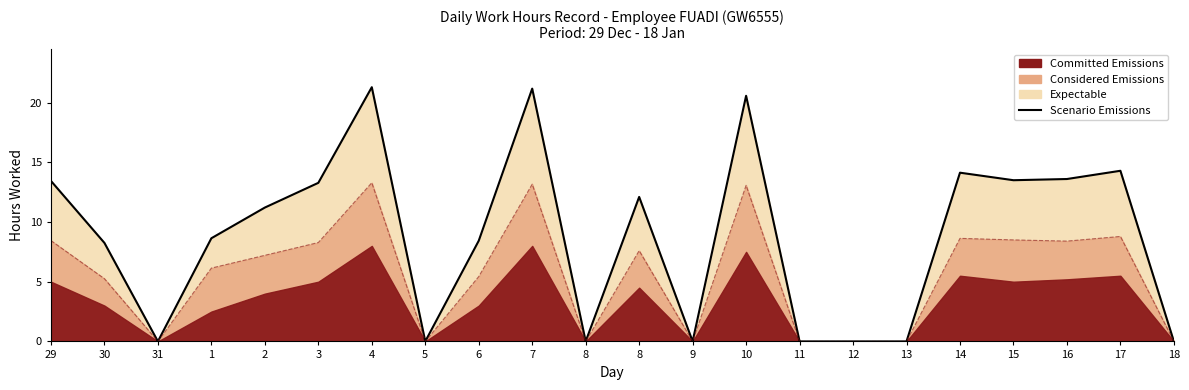

True or false: there are more than 1 points higher than both neighbors.

True